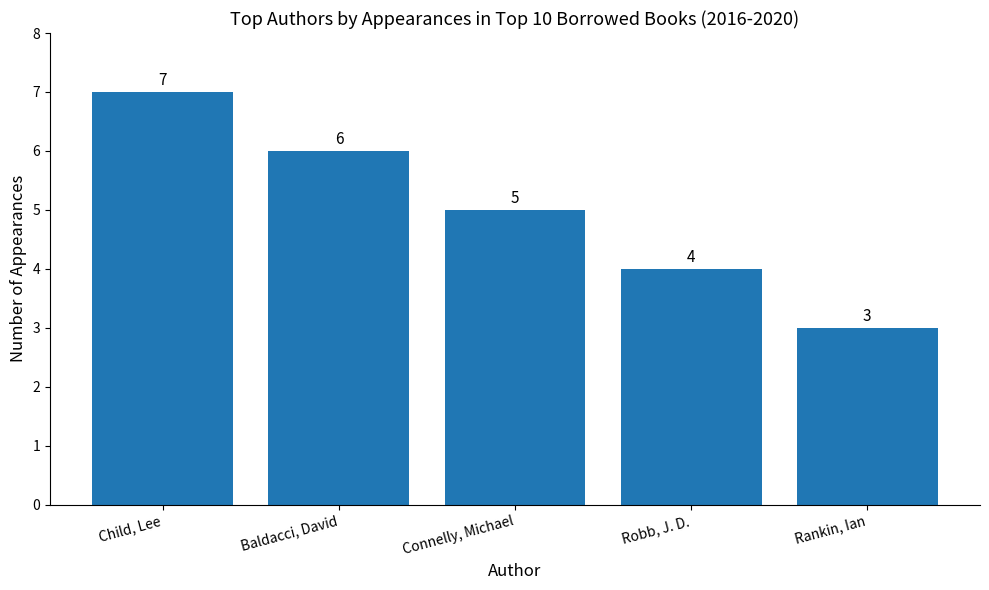

Reading left to right, list all the values displayed in this chart.

Child, Lee=7	Baldacci, David=6	Connelly, Michael=5	Robb, J. D.=4	Rankin, Ian=3